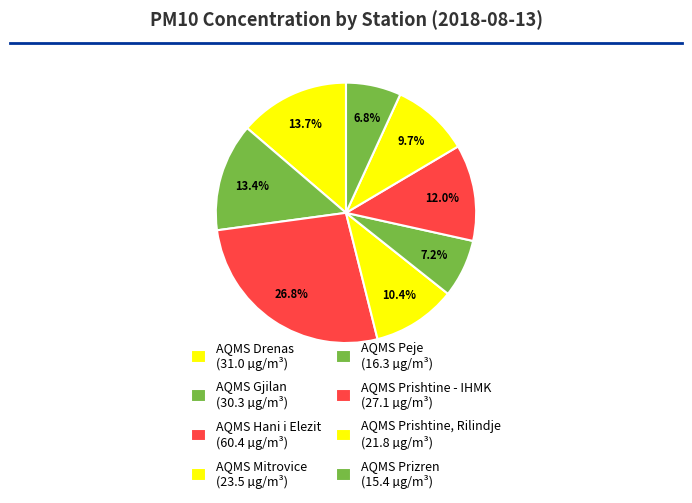

The AQMS Mitrovice slice represents 10% of the pie. True or false?

True